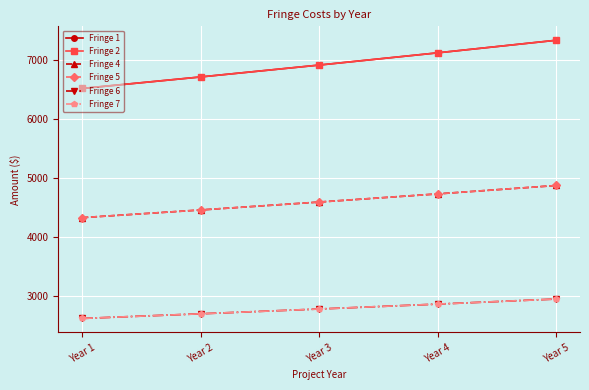

Is this an area chart (filled region under the line)?

No